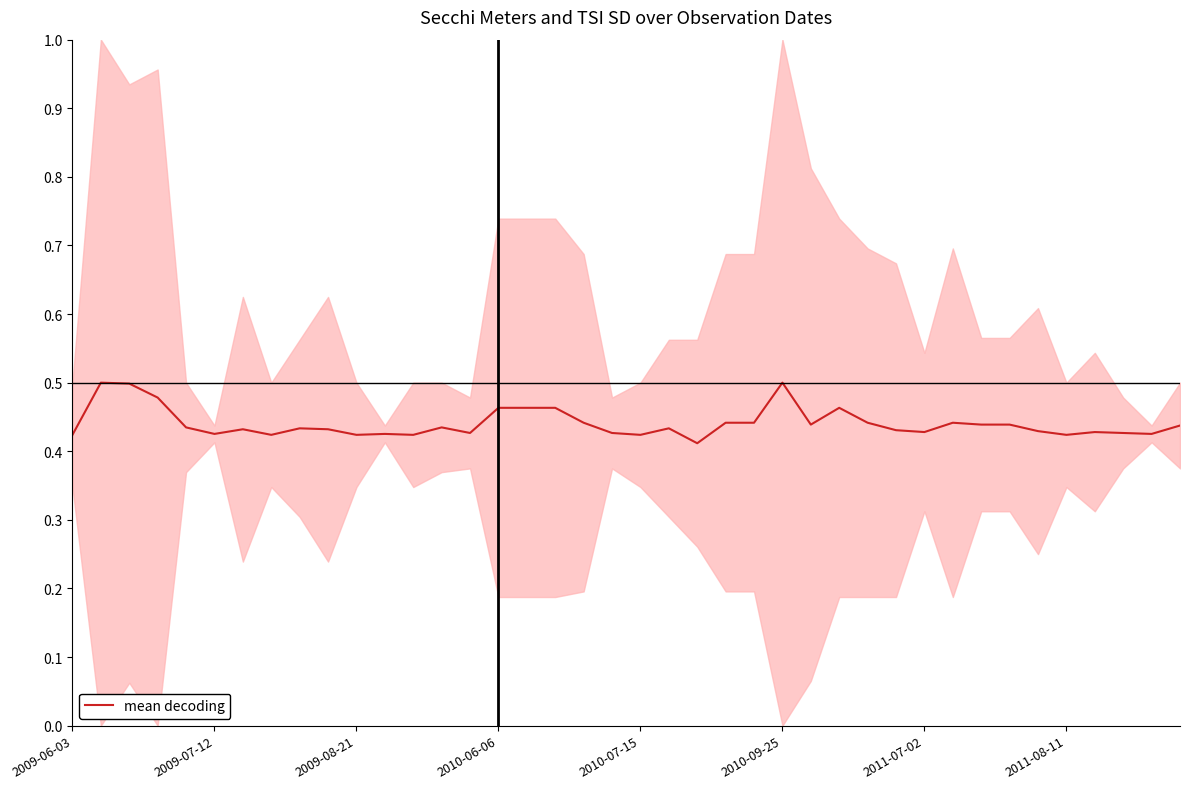

What is the sum of all values?

17.6